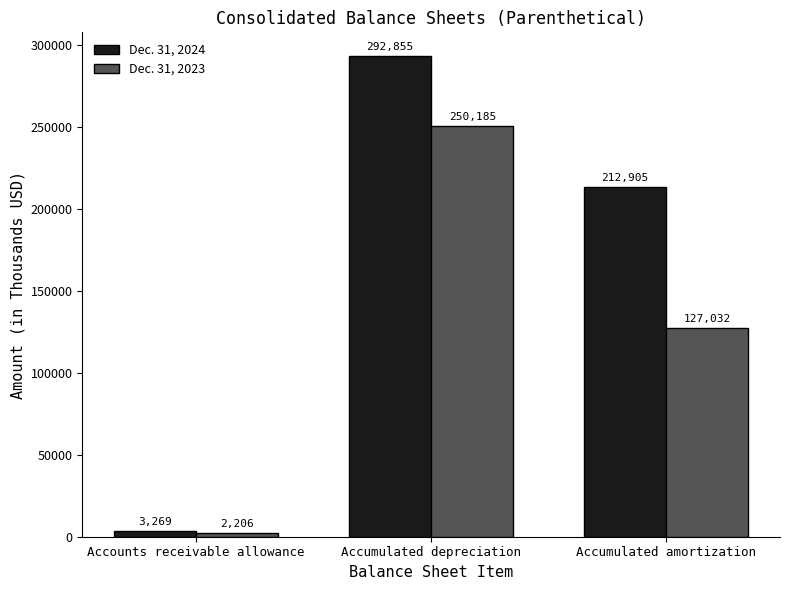

At which category is the sum across all series the highest?

Accumulated depreciation